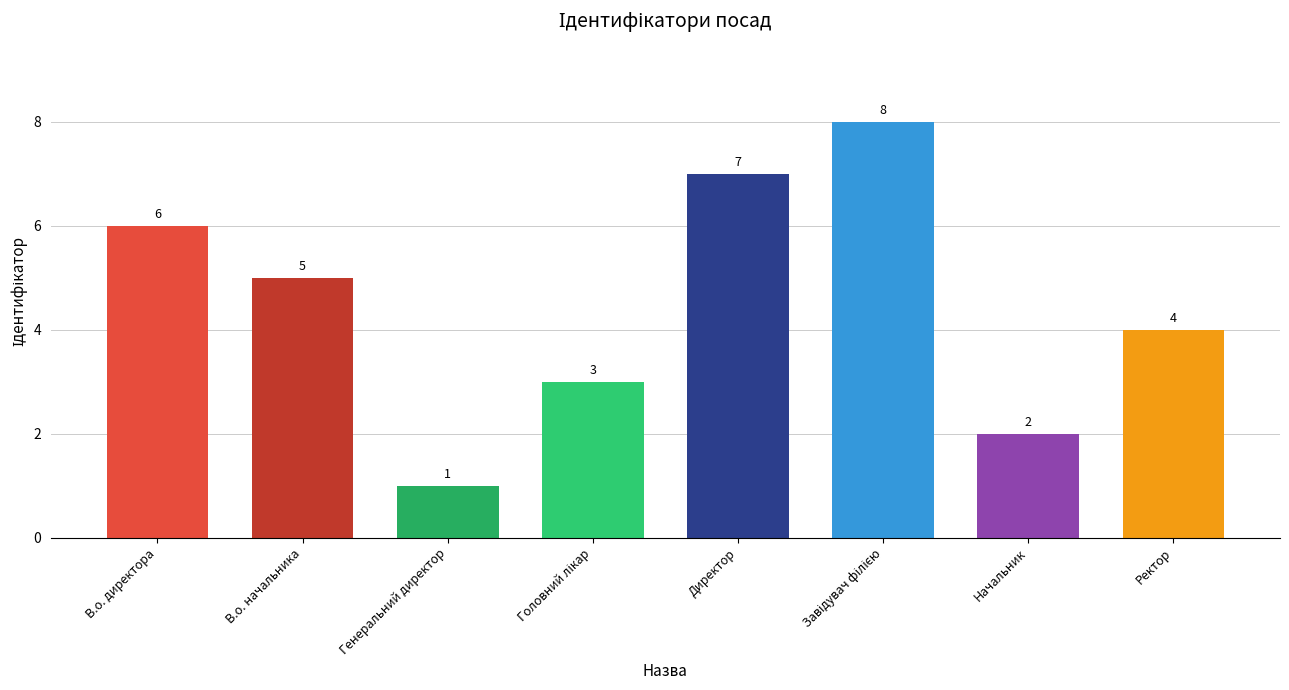

Which label corresponds to the smallest value in the chart?

Генеральний директор